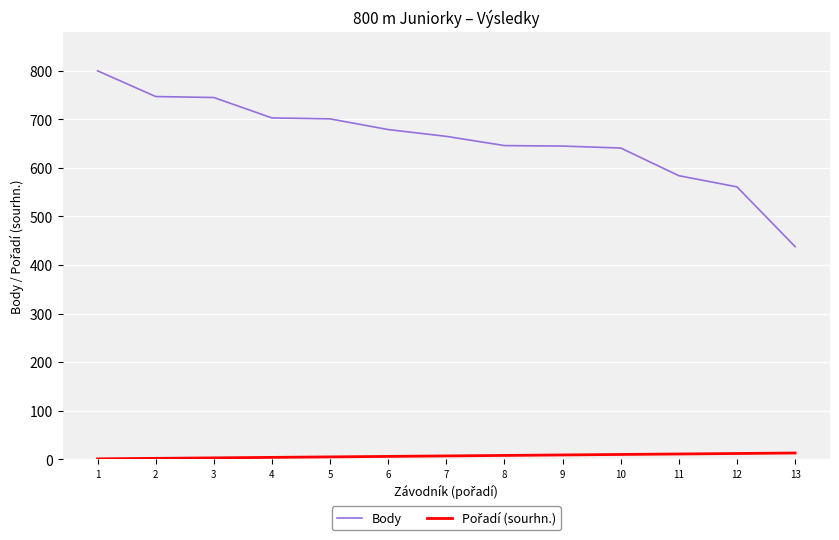

What is the difference between the highest and lowest values at 2?

745